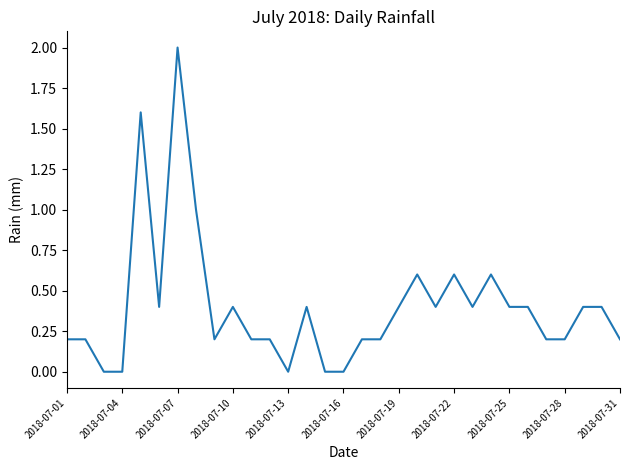

What is the difference between the maximum and minimum values?

2.0